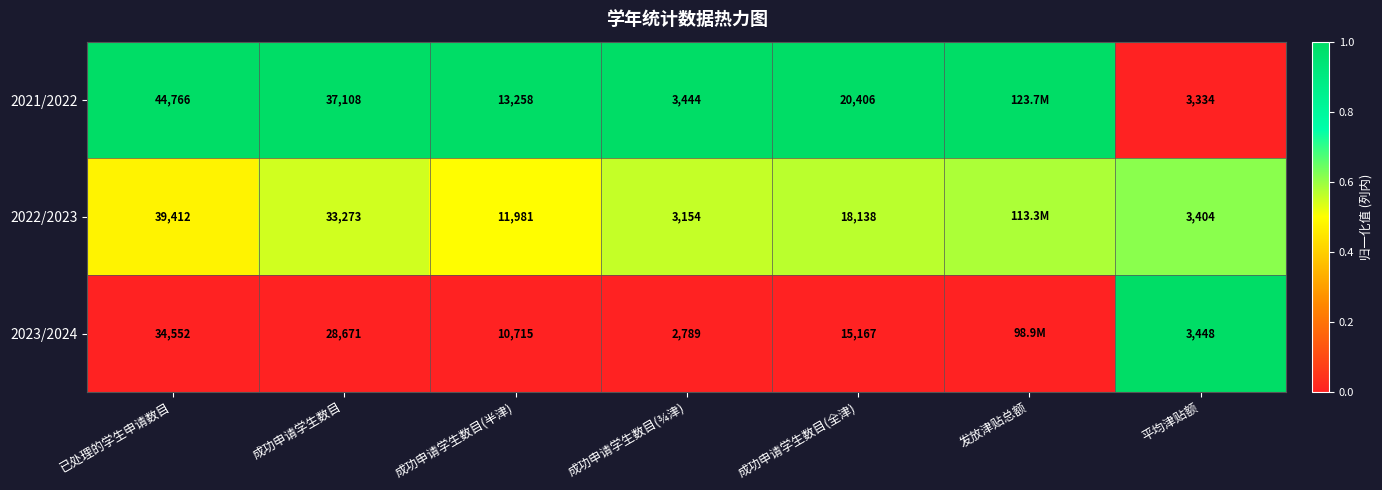

The 2023/2024 series shows 0.0 at 发放津贴总额. True or false?

True